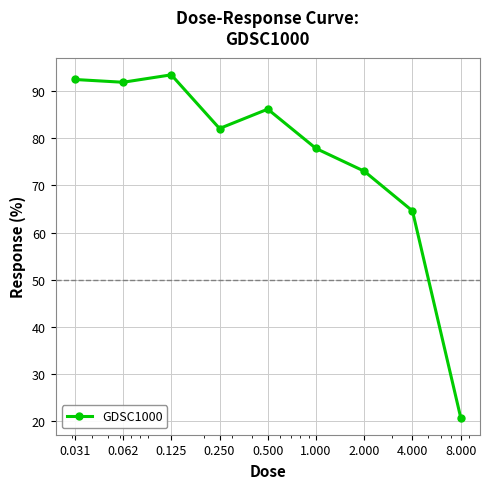

What is the maximum value shown in the chart?

93.4